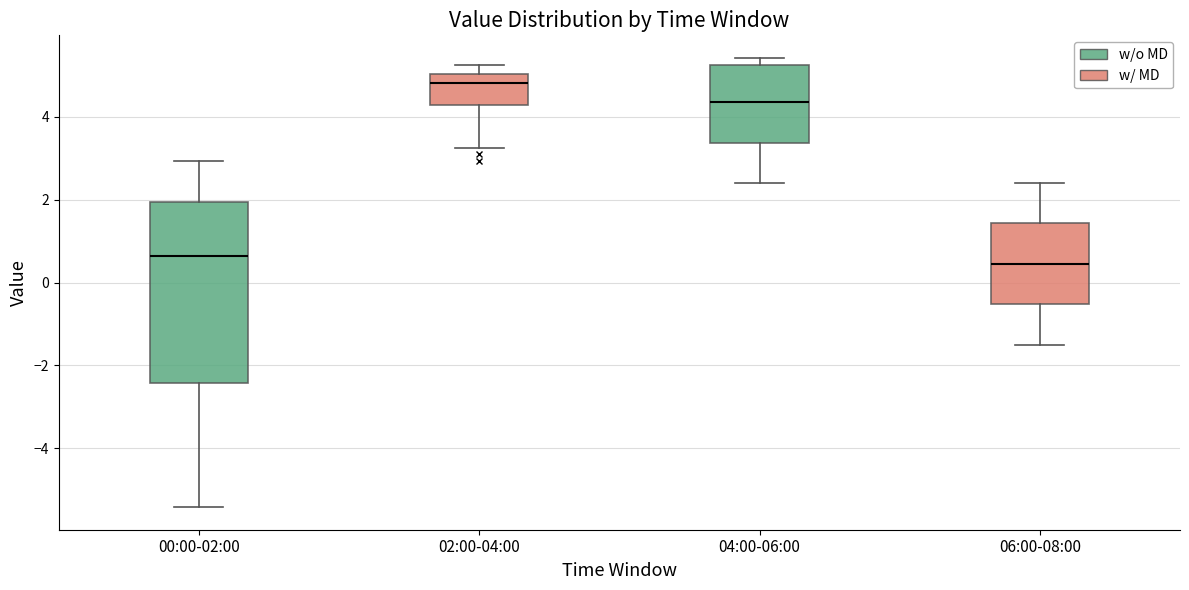

Which box has the highest median line?

02:00-04:00